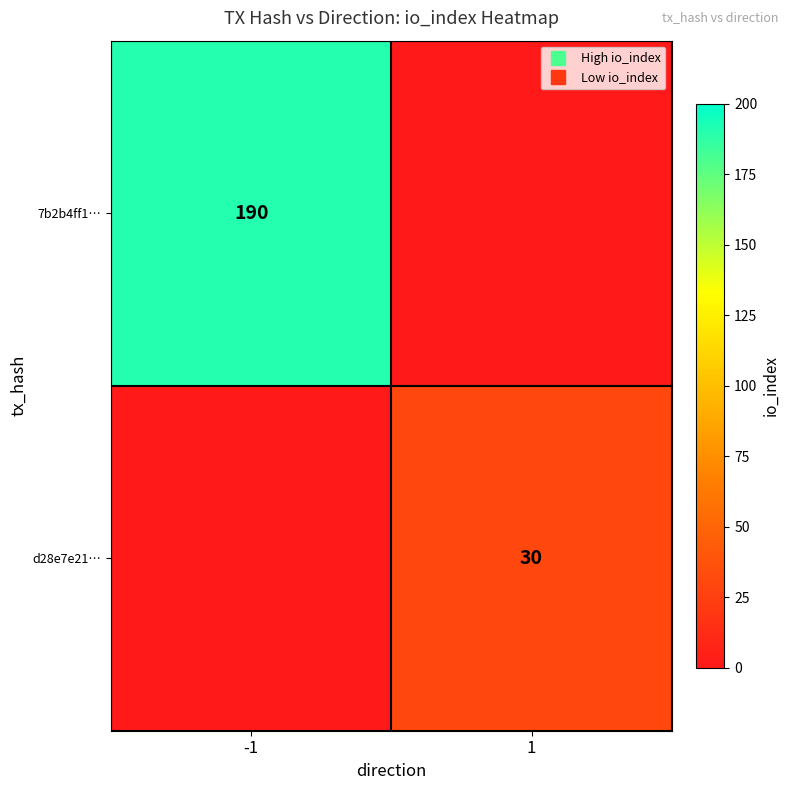

Between 1 and -1, which is larger?

-1